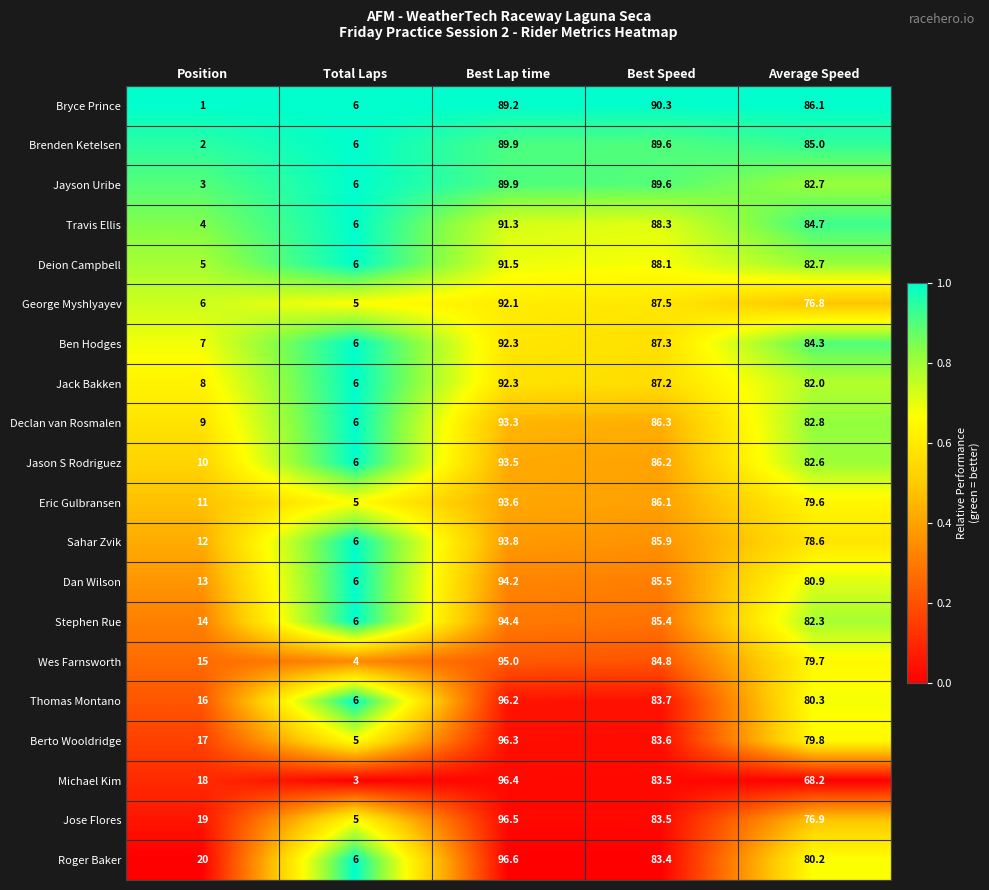

Which category has the highest value in the Thomas Montano series?

Best Lap time